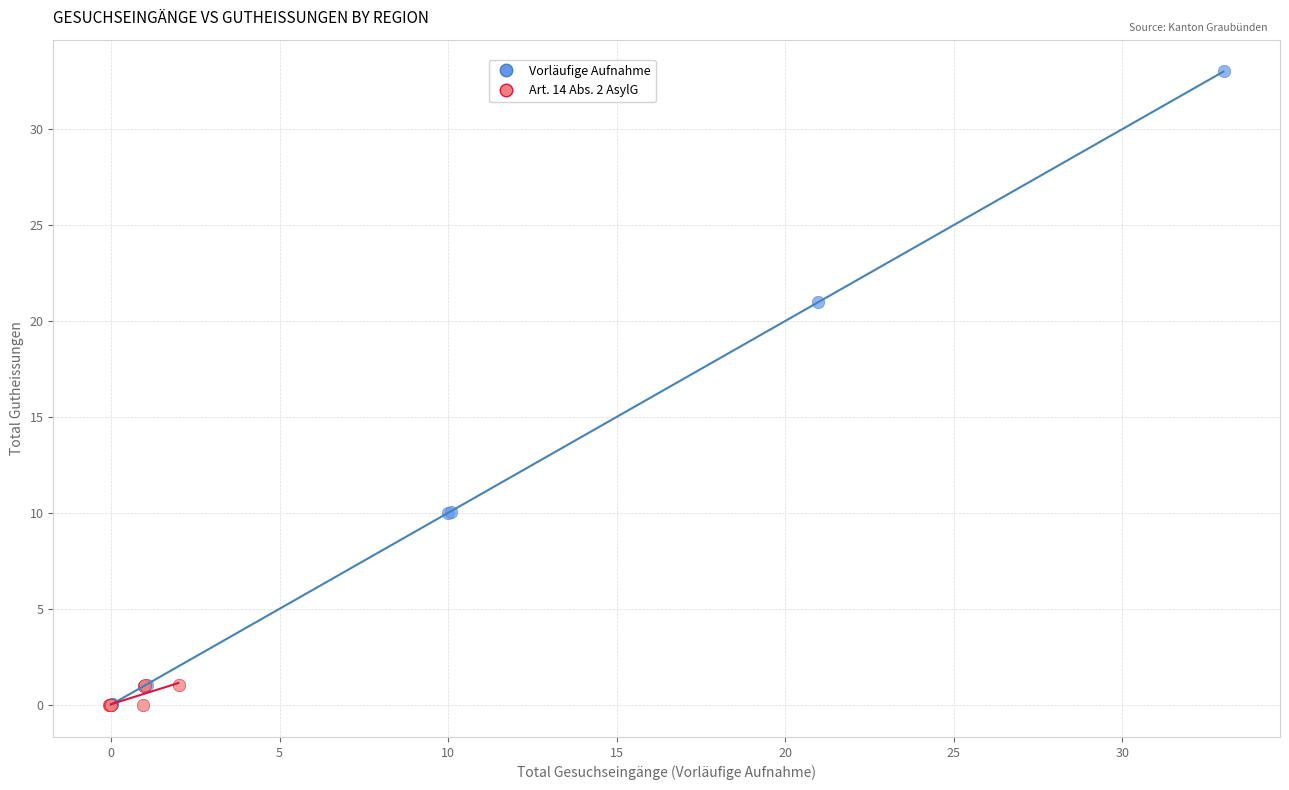

What are all the series names shown in the legend?

Vorläufige Aufnahme, Art. 14 Abs. 2 AsylG